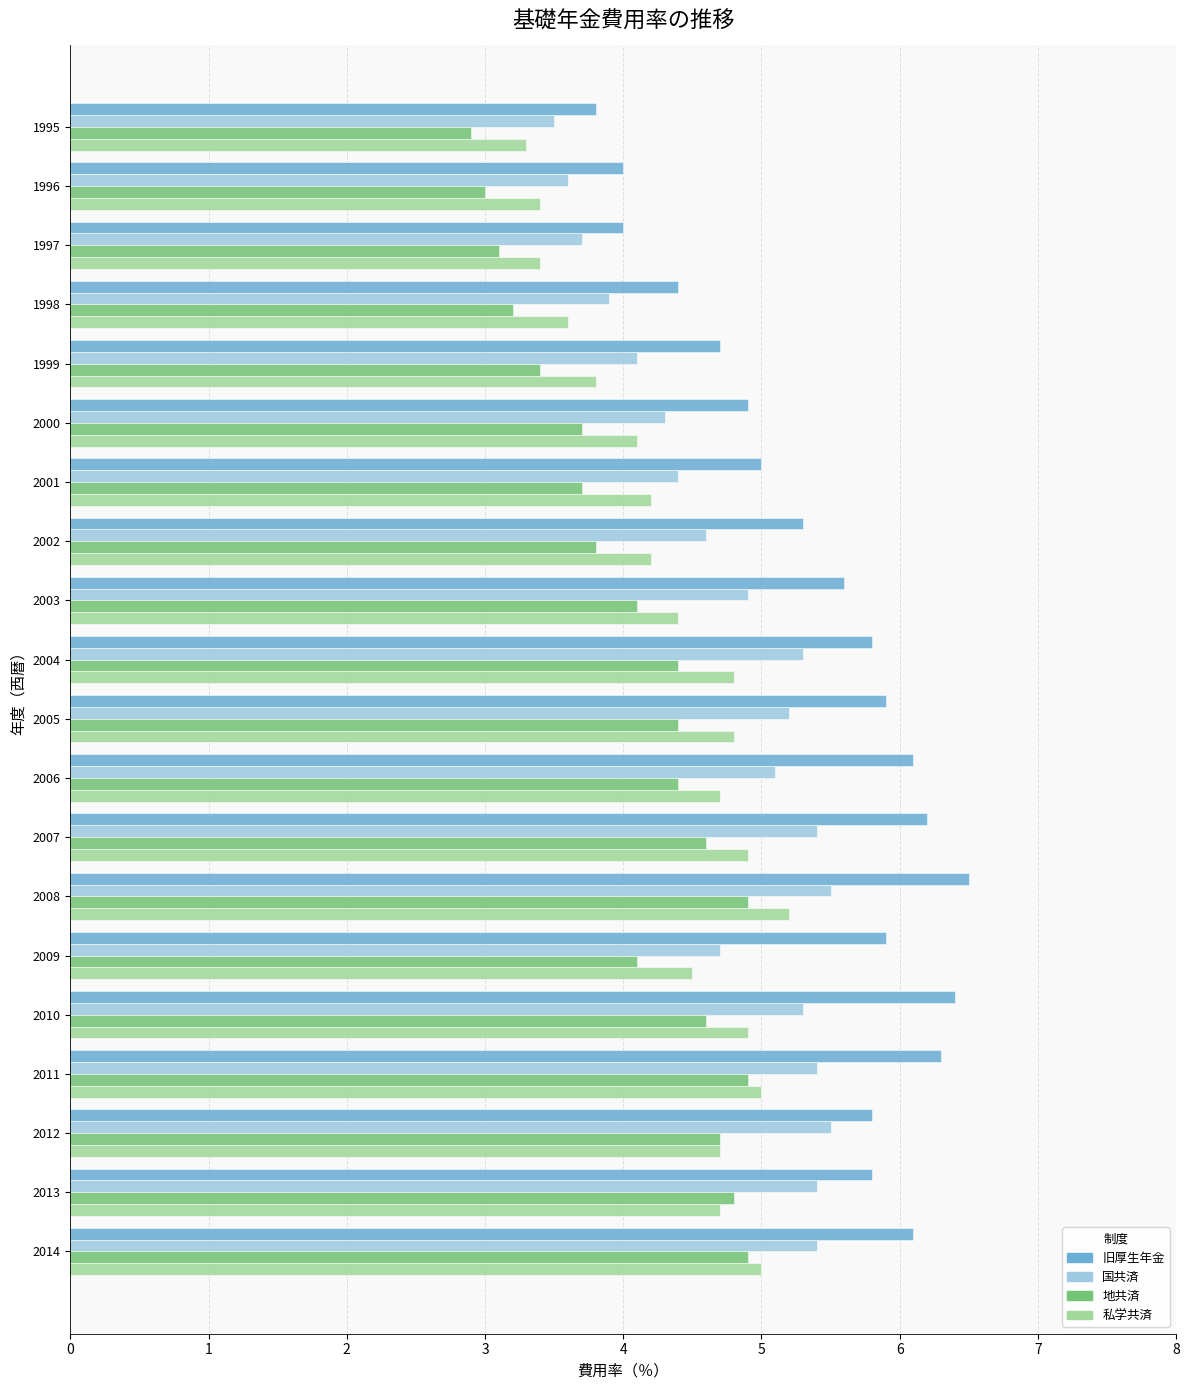

Which series has the largest total across all categories?

旧厚生年金